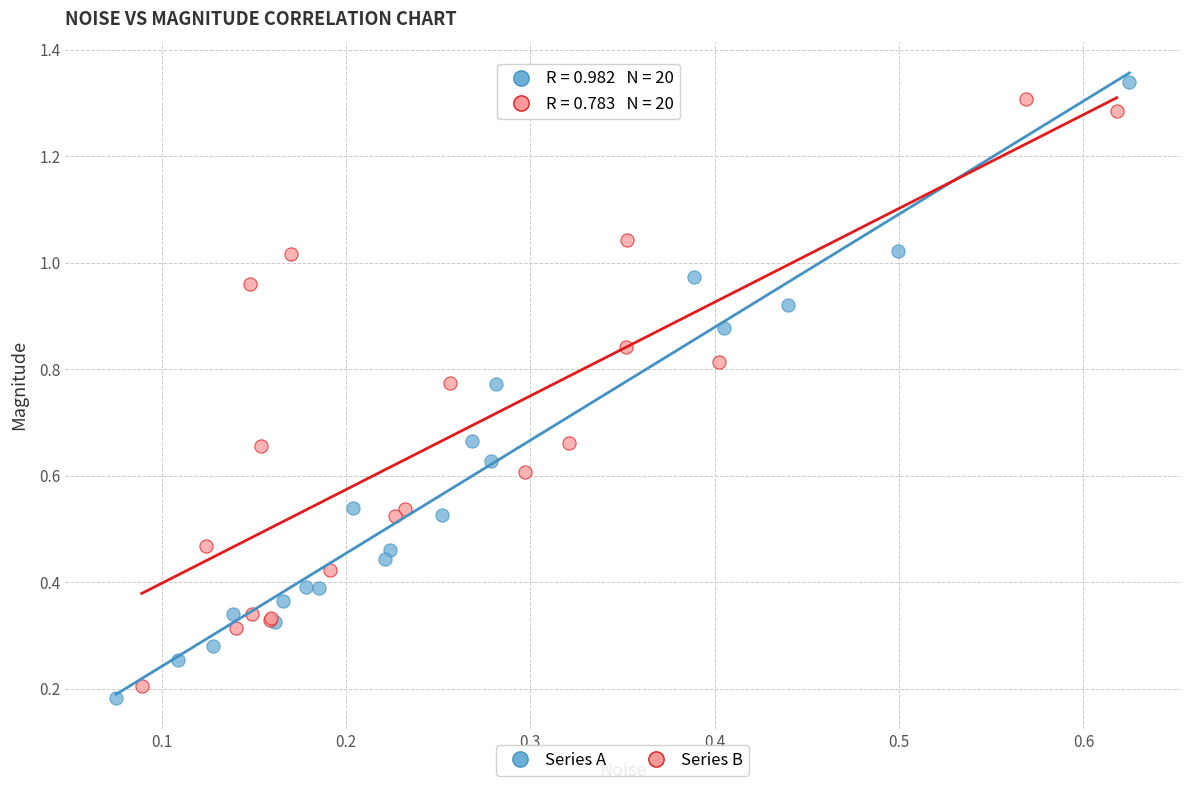

Which series contains the highest Y value?

Series A